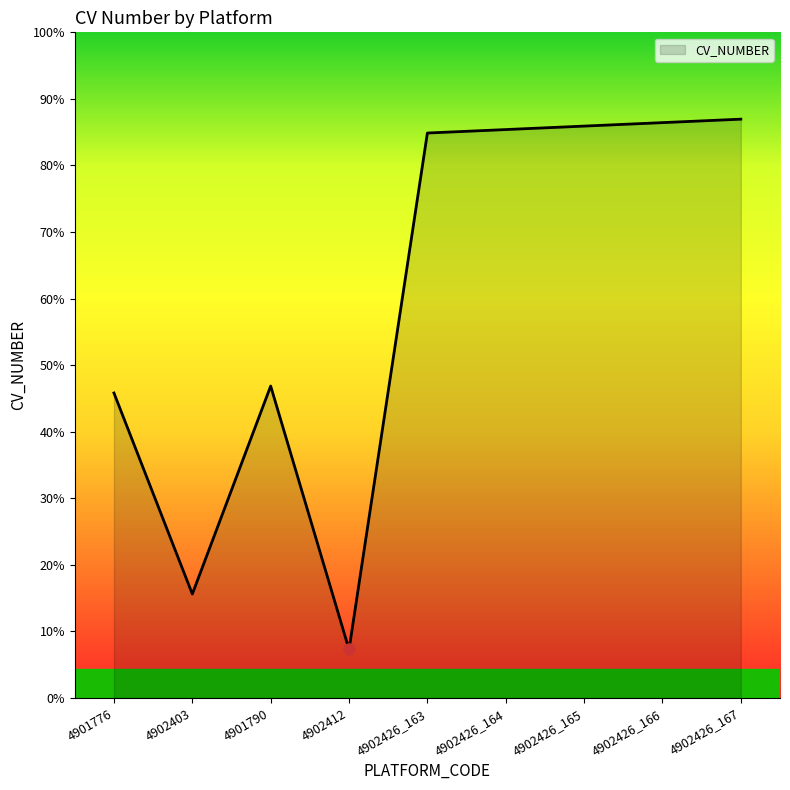

What position from the left is 4902403?

2